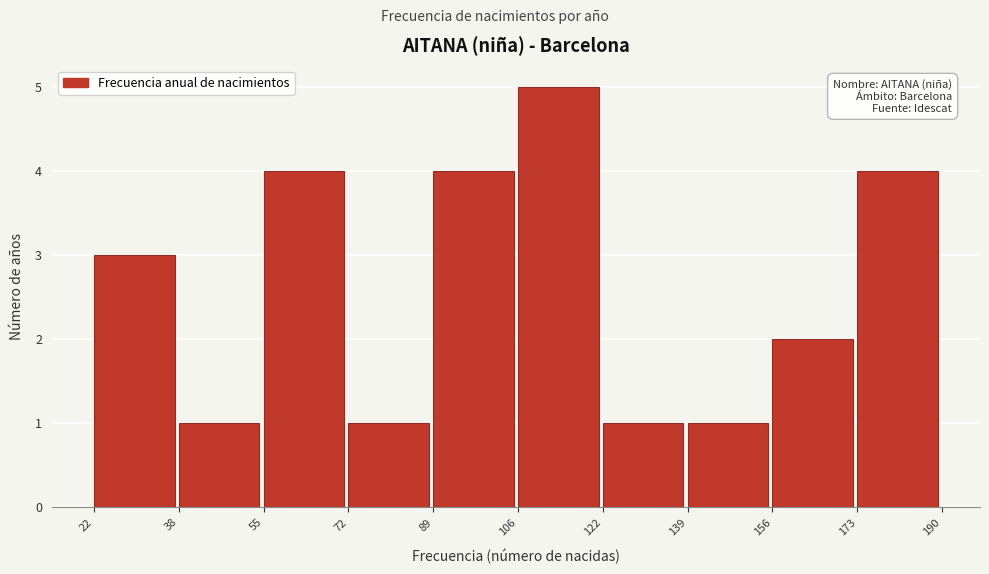

Reading left to right, transcribe this chart: for each bar, give the range it covers on the x-axis and its height. The values are not printed on the chart, so give them approximately, as read against the axis.

22 to 38: 3
38 to 55: 1
55 to 72: 4
72 to 89: 1
89 to 106: 4
106 to 122: 5
122 to 139: 1
139 to 156: 1
156 to 173: 2
173 to 190: 4